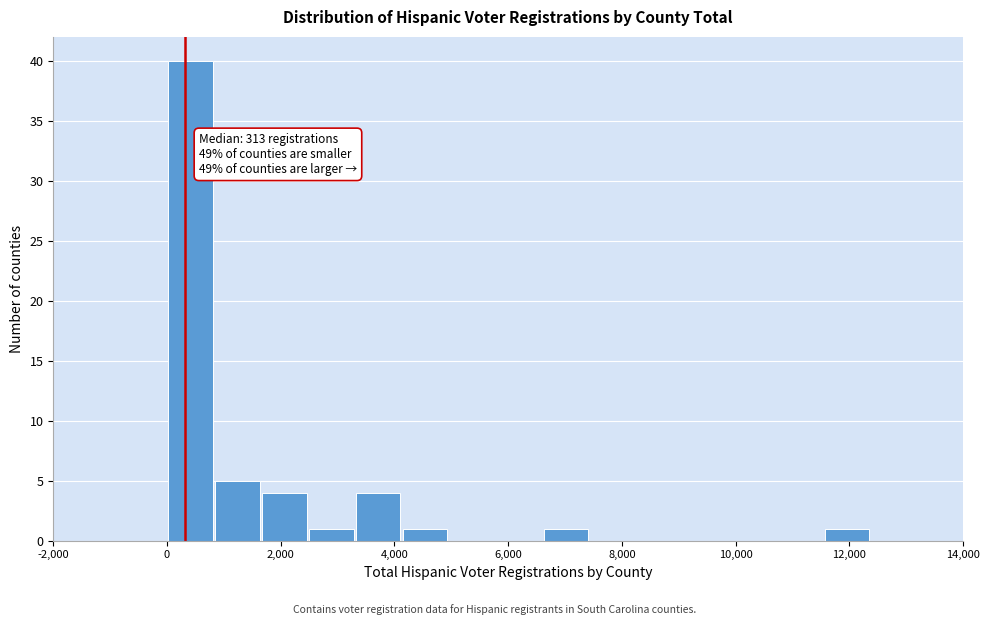

Which range on the x-axis has the tallest bar?

0 to 800